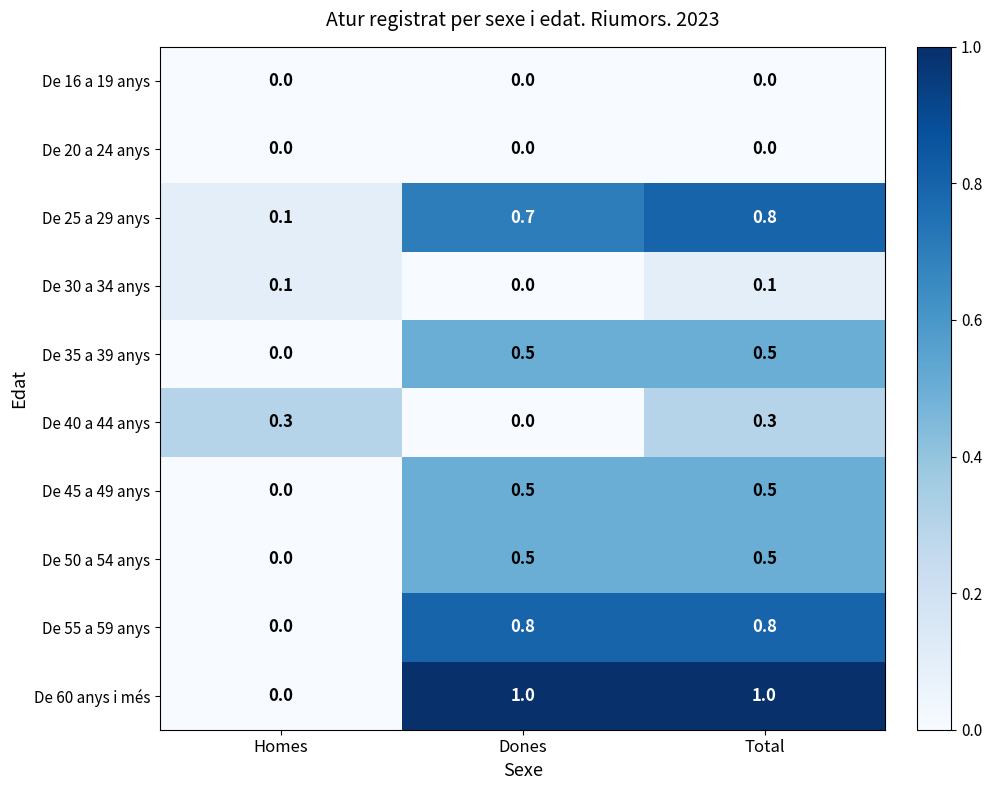

Count the De 30 a 34 anys values in the range 0 to 1.

3